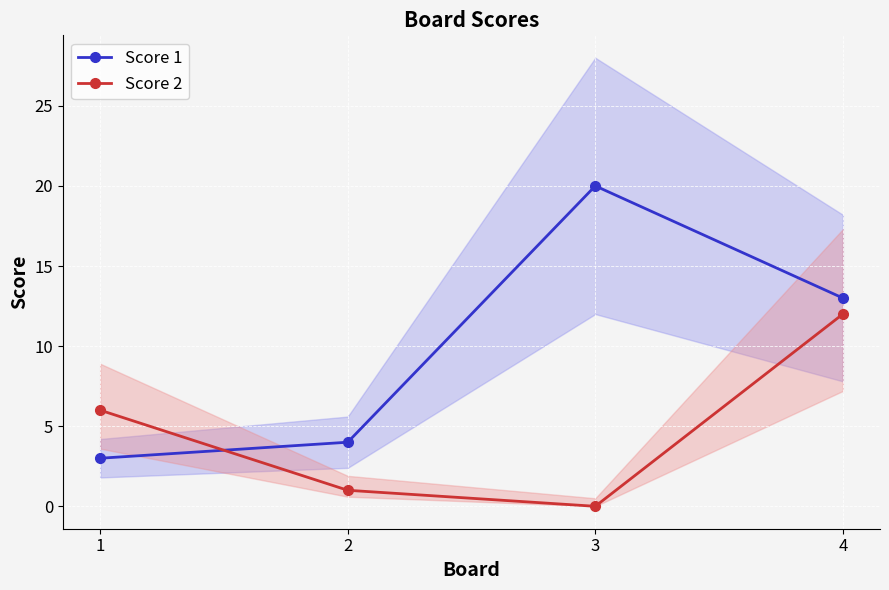

Is it true that Score 1 equals 3 at 1?

True